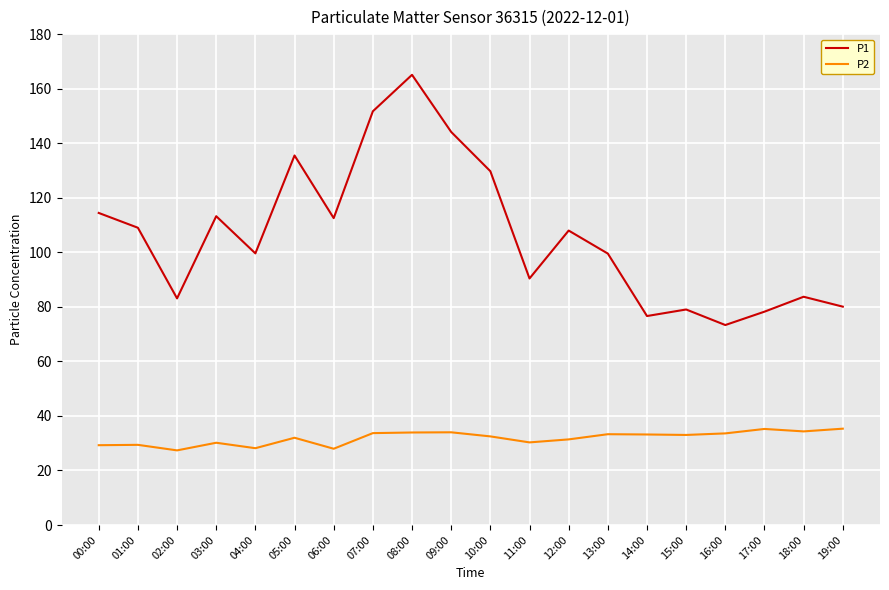

True or false: P2 and P1 intersect in this chart.

False